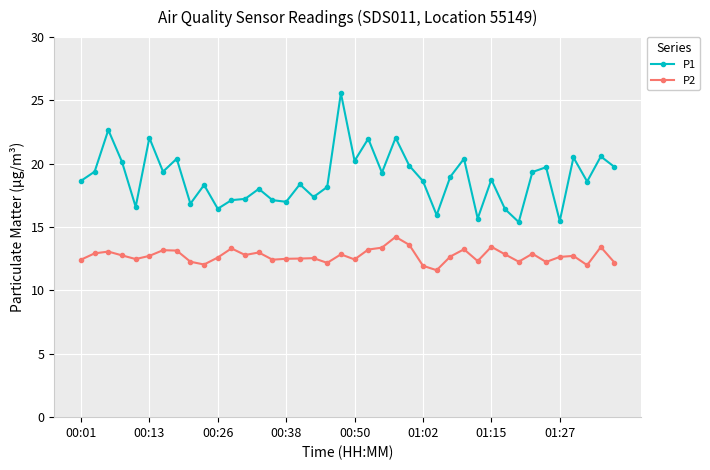

What is the greatest value displayed?

25.6